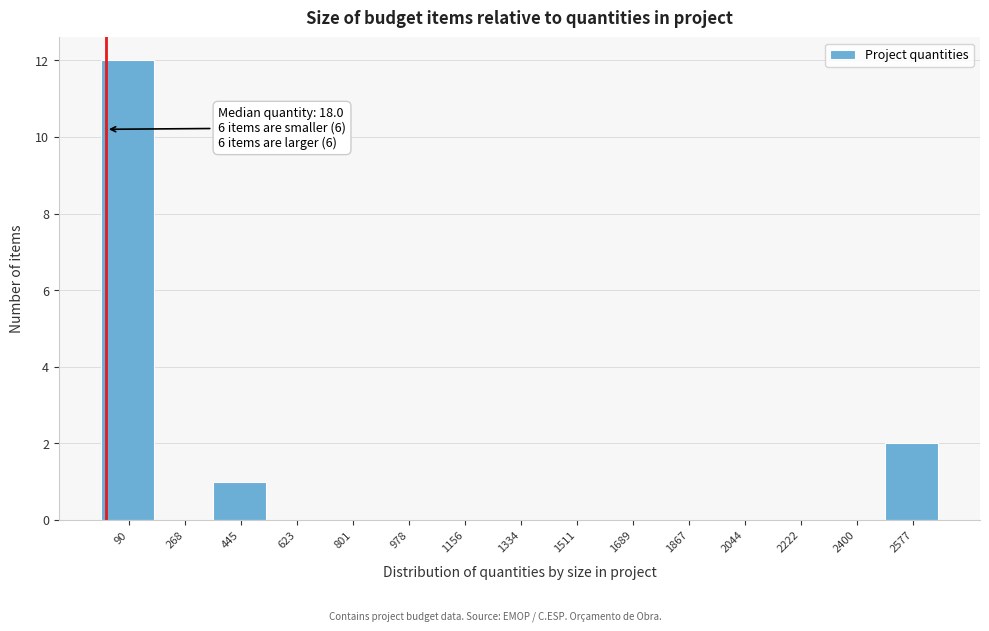

Which range on the x-axis has the tallest bar?

0 to 180